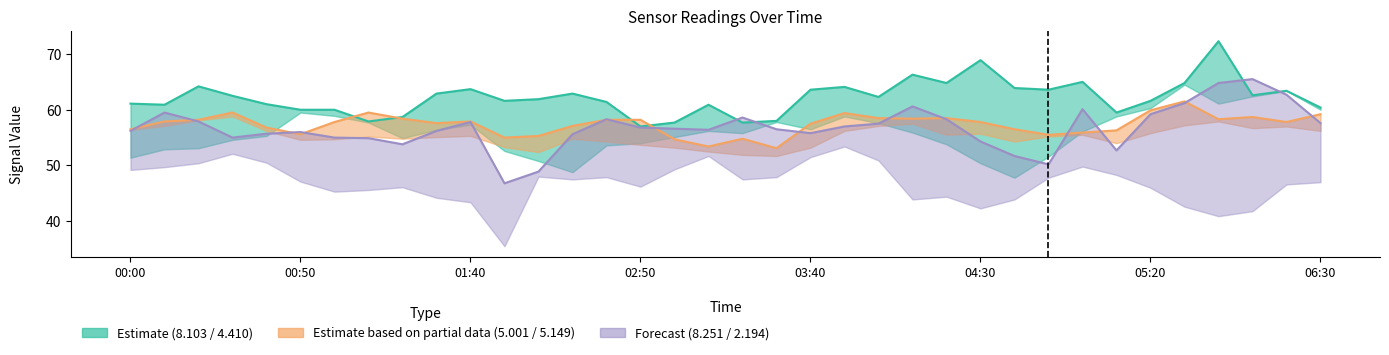

True or false:   5.149 has a value of 56.4 at 2017/08/16 00:00.

True